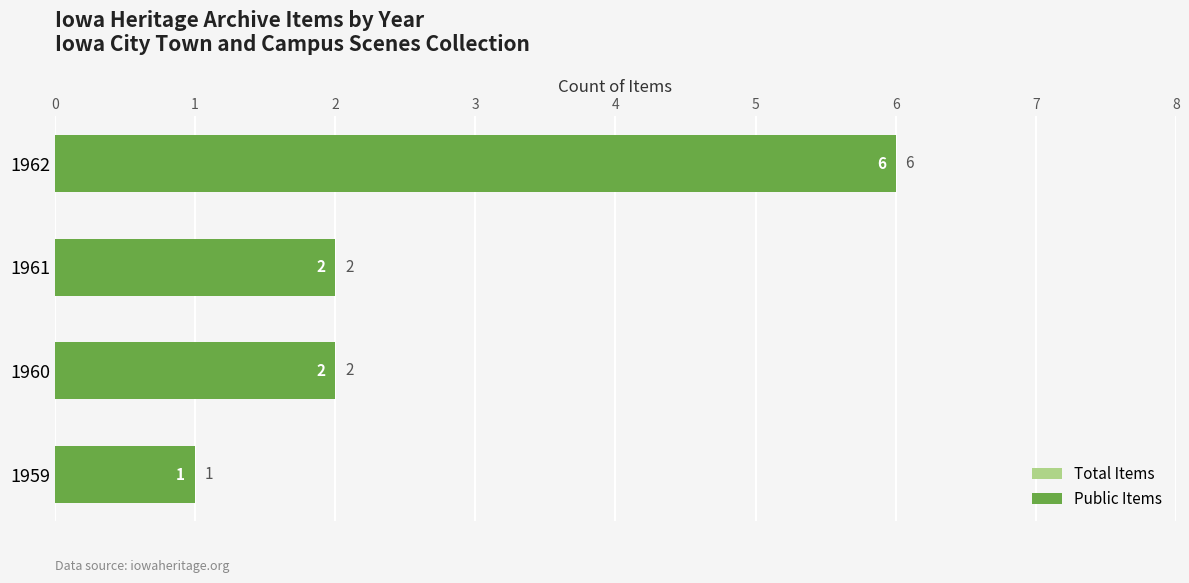

Count the Total Items values in the range 2 to 6.

3